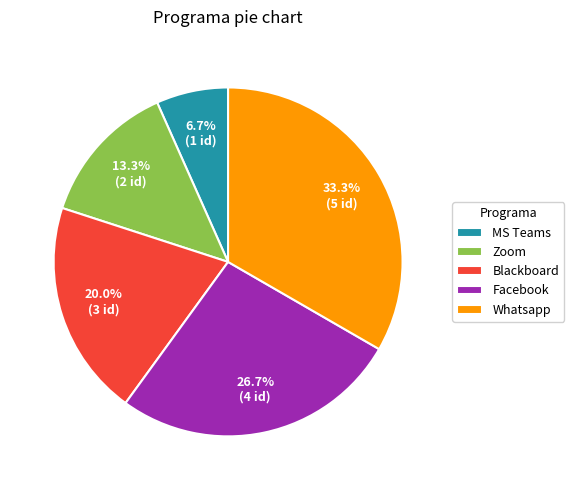

Is MS Teams the majority of the pie?

No